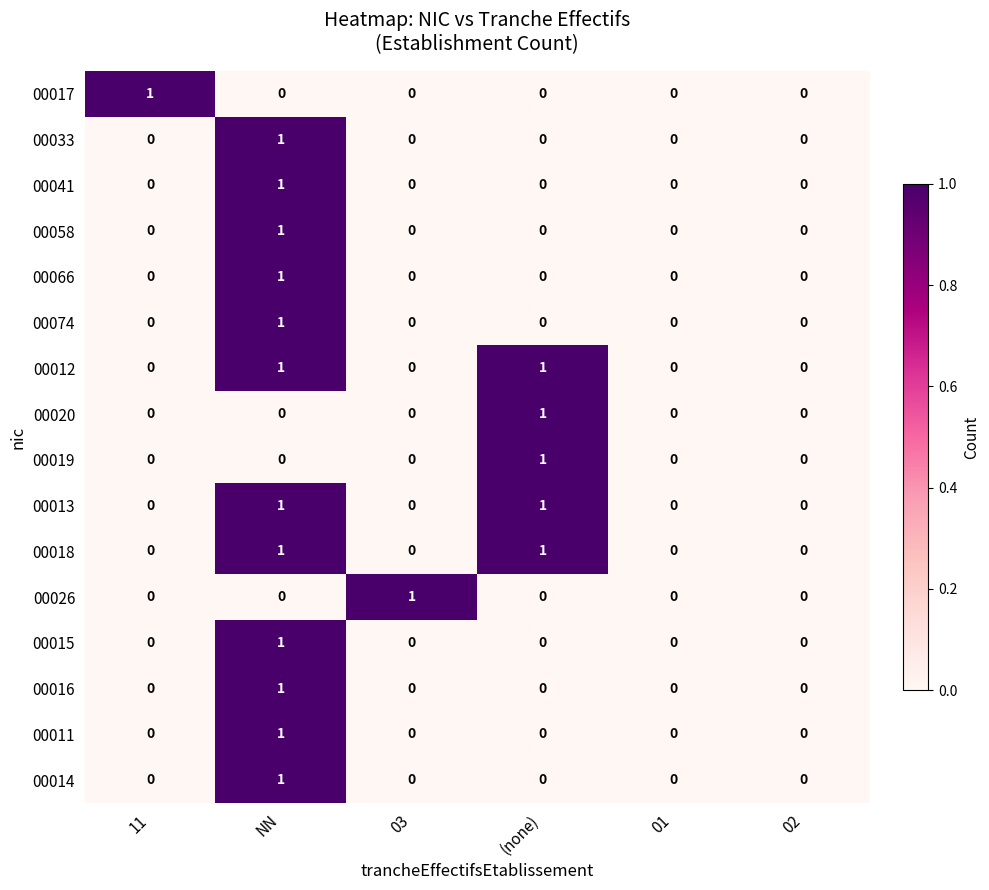

Which category has the highest value in the 00015 series?

NN